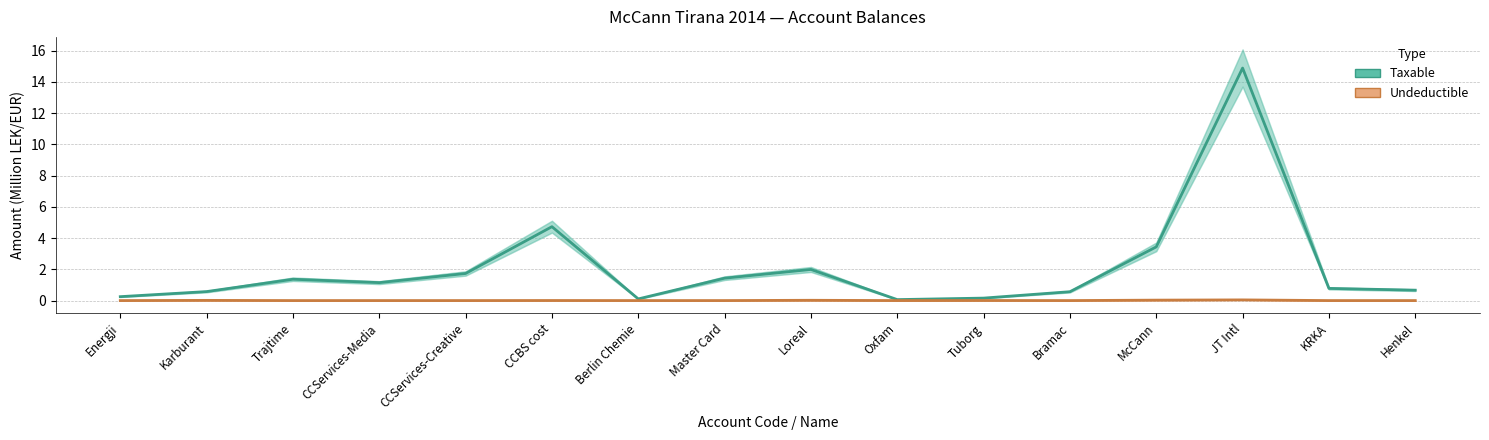

Which category has the lowest value across all series?

Energji